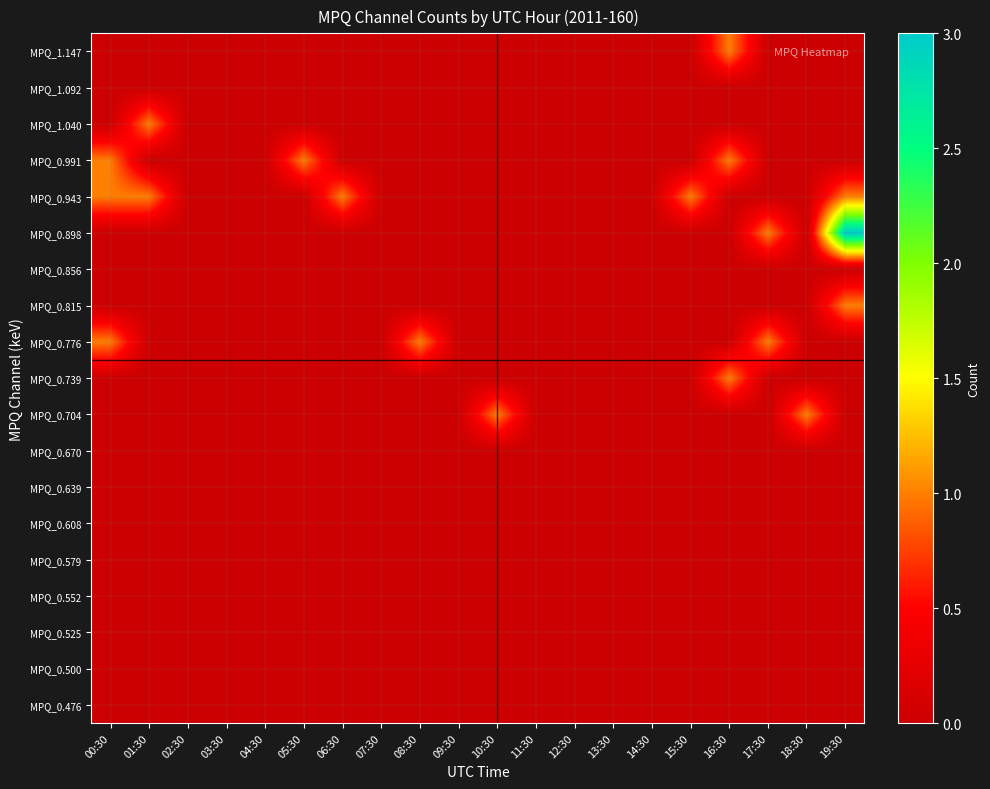

Reading right to left, what are all the values shown in this chart?

MPQ_0.476: 19:30=0	18:30=0	17:30=0	16:30=0	15:30=0	14:30=0	13:30=0	12:30=0	11:30=0	10:30=0	09:30=0	08:30=0	07:30=0	06:30=0	05:30=0	04:30=0	03:30=0	02:30=0	01:30=0	00:30=0
MPQ_0.500: 19:30=0	18:30=0	17:30=0	16:30=0	15:30=0	14:30=0	13:30=0	12:30=0	11:30=0	10:30=0	09:30=0	08:30=0	07:30=0	06:30=0	05:30=0	04:30=0	03:30=0	02:30=0	01:30=0	00:30=0
MPQ_0.525: 19:30=0	18:30=0	17:30=0	16:30=0	15:30=0	14:30=0	13:30=0	12:30=0	11:30=0	10:30=0	09:30=0	08:30=0	07:30=0	06:30=0	05:30=0	04:30=0	03:30=0	02:30=0	01:30=0	00:30=0
MPQ_0.552: 19:30=0	18:30=0	17:30=0	16:30=0	15:30=0	14:30=0	13:30=0	12:30=0	11:30=0	10:30=0	09:30=0	08:30=0	07:30=0	06:30=0	05:30=0	04:30=0	03:30=0	02:30=0	01:30=0	00:30=0
MPQ_0.579: 19:30=0	18:30=0	17:30=0	16:30=0	15:30=0	14:30=0	13:30=0	12:30=0	11:30=0	10:30=0	09:30=0	08:30=0	07:30=0	06:30=0	05:30=0	04:30=0	03:30=0	02:30=0	01:30=0	00:30=0
MPQ_0.608: 19:30=0	18:30=0	17:30=0	16:30=0	15:30=0	14:30=0	13:30=0	12:30=0	11:30=0	10:30=0	09:30=0	08:30=0	07:30=0	06:30=0	05:30=0	04:30=0	03:30=0	02:30=0	01:30=0	00:30=0
MPQ_0.639: 19:30=0	18:30=0	17:30=0	16:30=0	15:30=0	14:30=0	13:30=0	12:30=0	11:30=0	10:30=0	09:30=0	08:30=0	07:30=0	06:30=0	05:30=0	04:30=0	03:30=0	02:30=0	01:30=0	00:30=0
MPQ_0.670: 19:30=0	18:30=0	17:30=0	16:30=0	15:30=0	14:30=0	13:30=0	12:30=0	11:30=0	10:30=0	09:30=0	08:30=0	07:30=0	06:30=0	05:30=0	04:30=0	03:30=0	02:30=0	01:30=0	00:30=0
MPQ_0.704: 19:30=0	18:30=1	17:30=0	16:30=0	15:30=0	14:30=0	13:30=0	12:30=0	11:30=0	10:30=1	09:30=0	08:30=0	07:30=0	06:30=0	05:30=0	04:30=0	03:30=0	02:30=0	01:30=0	00:30=0
MPQ_0.739: 19:30=0	18:30=0	17:30=0	16:30=1	15:30=0	14:30=0	13:30=0	12:30=0	11:30=0	10:30=0	09:30=0	08:30=0	07:30=0	06:30=0	05:30=0	04:30=0	03:30=0	02:30=0	01:30=0	00:30=0
MPQ_0.776: 19:30=0	18:30=0	17:30=1	16:30=0	15:30=0	14:30=0	13:30=0	12:30=0	11:30=0	10:30=0	09:30=0	08:30=1	07:30=0	06:30=0	05:30=0	04:30=0	03:30=0	02:30=0	01:30=0	00:30=1
MPQ_0.815: 19:30=1	18:30=0	17:30=0	16:30=0	15:30=0	14:30=0	13:30=0	12:30=0	11:30=0	10:30=0	09:30=0	08:30=0	07:30=0	06:30=0	05:30=0	04:30=0	03:30=0	02:30=0	01:30=0	00:30=0
MPQ_0.856: 19:30=0	18:30=0	17:30=0	16:30=0	15:30=0	14:30=0	13:30=0	12:30=0	11:30=0	10:30=0	09:30=0	08:30=0	07:30=0	06:30=0	05:30=0	04:30=0	03:30=0	02:30=0	01:30=0	00:30=0
MPQ_0.898: 19:30=3	18:30=0	17:30=1	16:30=0	15:30=0	14:30=0	13:30=0	12:30=0	11:30=0	10:30=0	09:30=0	08:30=0	07:30=0	06:30=0	05:30=0	04:30=0	03:30=0	02:30=0	01:30=0	00:30=0
MPQ_0.943: 19:30=1	18:30=0	17:30=0	16:30=0	15:30=1	14:30=0	13:30=0	12:30=0	11:30=0	10:30=0	09:30=0	08:30=0	07:30=0	06:30=1	05:30=0	04:30=0	03:30=0	02:30=0	01:30=1	00:30=1
MPQ_0.991: 19:30=0	18:30=0	17:30=0	16:30=1	15:30=0	14:30=0	13:30=0	12:30=0	11:30=0	10:30=0	09:30=0	08:30=0	07:30=0	06:30=0	05:30=1	04:30=0	03:30=0	02:30=0	01:30=0	00:30=1
MPQ_1.040: 19:30=0	18:30=0	17:30=0	16:30=0	15:30=0	14:30=0	13:30=0	12:30=0	11:30=0	10:30=0	09:30=0	08:30=0	07:30=0	06:30=0	05:30=0	04:30=0	03:30=0	02:30=0	01:30=1	00:30=0
MPQ_1.092: 19:30=0	18:30=0	17:30=0	16:30=0	15:30=0	14:30=0	13:30=0	12:30=0	11:30=0	10:30=0	09:30=0	08:30=0	07:30=0	06:30=0	05:30=0	04:30=0	03:30=0	02:30=0	01:30=0	00:30=0
MPQ_1.147: 19:30=0	18:30=0	17:30=0	16:30=1	15:30=0	14:30=0	13:30=0	12:30=0	11:30=0	10:30=0	09:30=0	08:30=0	07:30=0	06:30=0	05:30=0	04:30=0	03:30=0	02:30=0	01:30=0	00:30=0